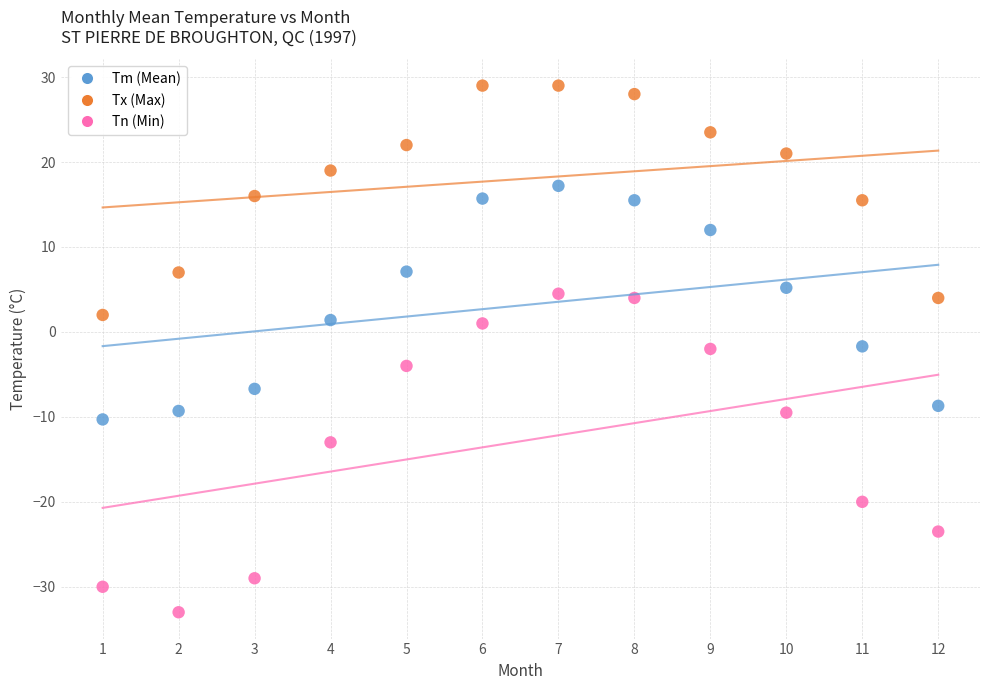

In the Tn (Min) series, what Y value is closest to -14?

-13.0